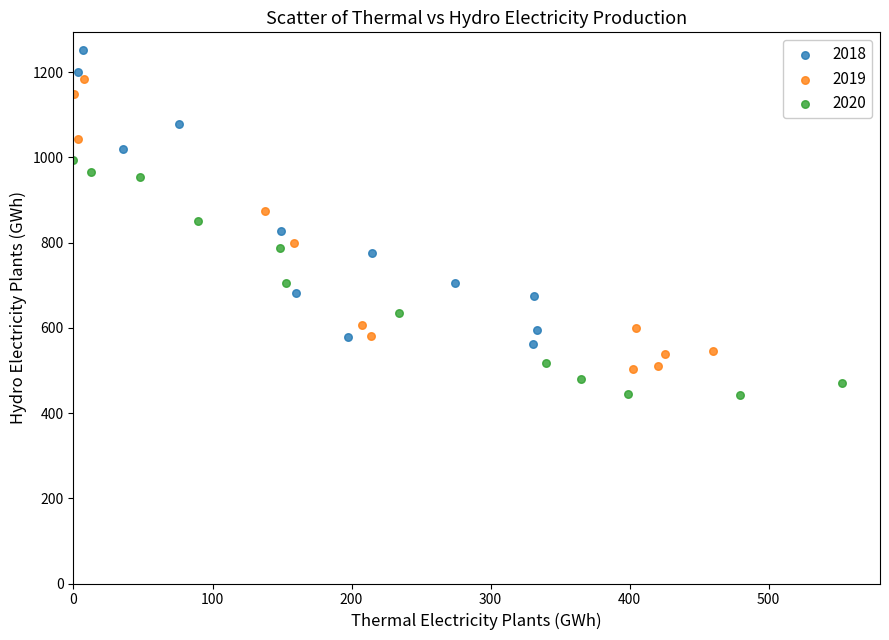

Which series reaches the minimum Y coordinate?

2020